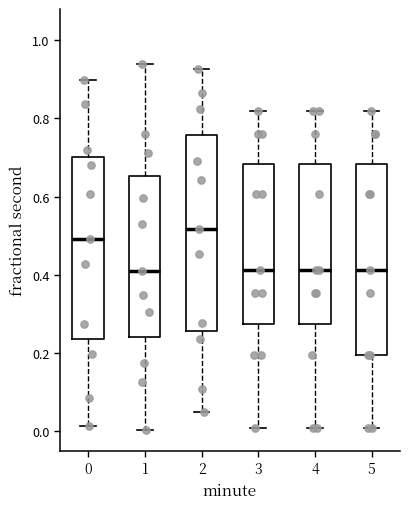

Which box has the highest median line?

2